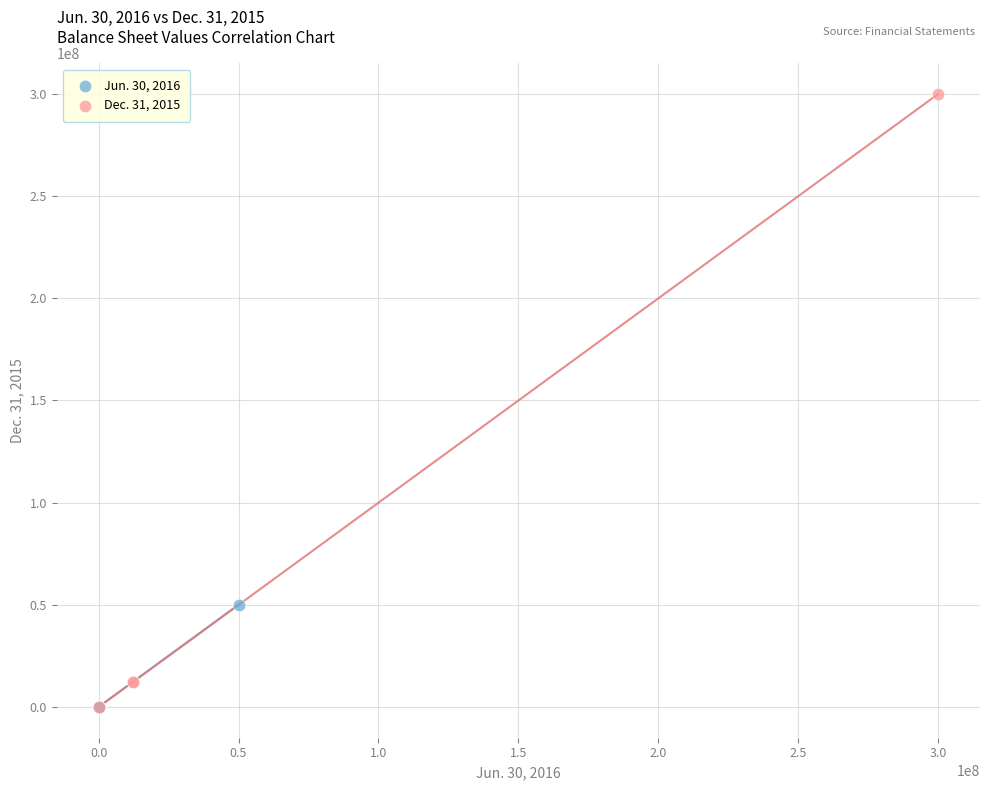

What are all the series names shown in the legend?

Jun. 30, 2016, Dec. 31, 2015